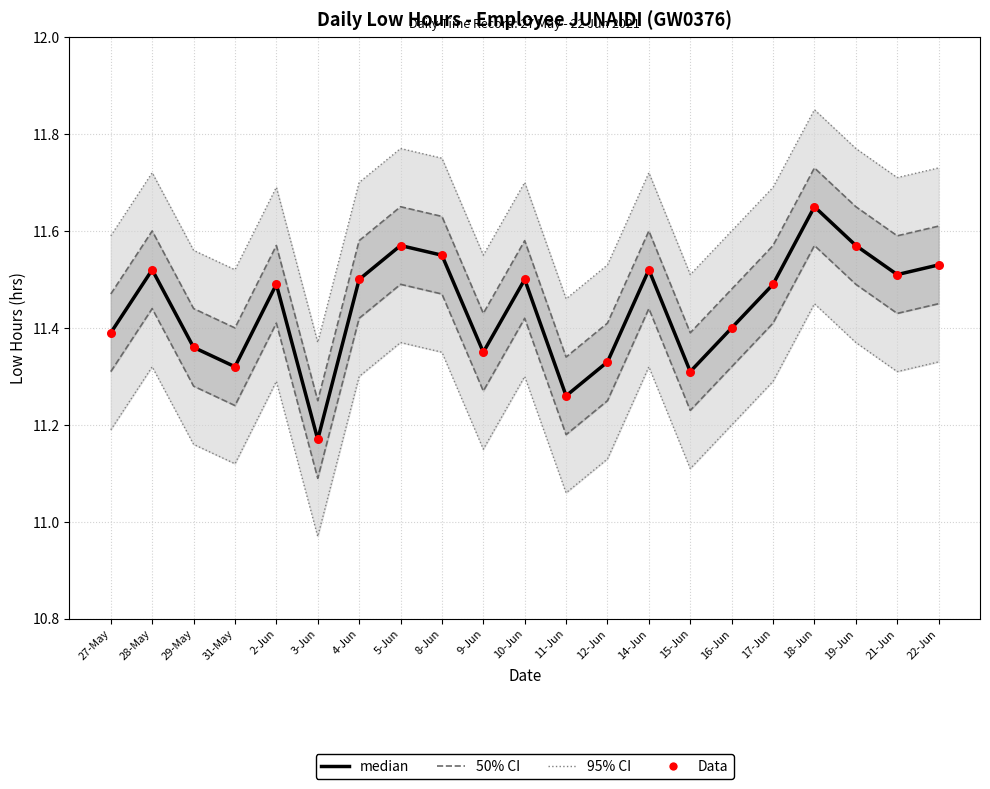

At which category is the sum across all series the highest?

18-Jun